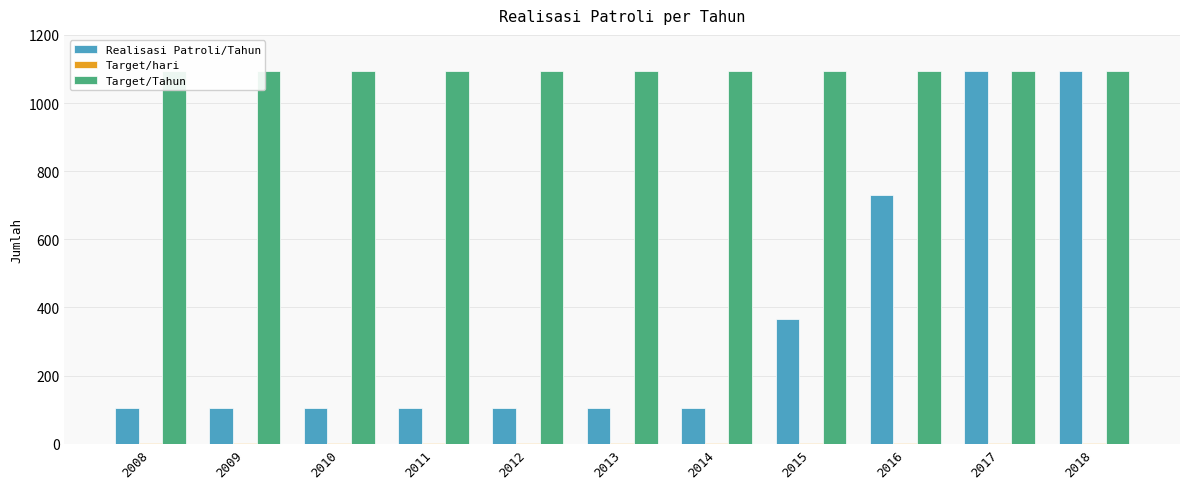

Reading left to right, what are all the values shown in this chart?

Realisasi Patroli/Tahun: 104	104	104	104	104	104	104	365	730	1095	1095
Target/hari: 3	3	3	3	3	3	3	3	3	3	3
Target/Tahun: 1095	1095	1095	1095	1095	1095	1095	1095	1095	1095	1095